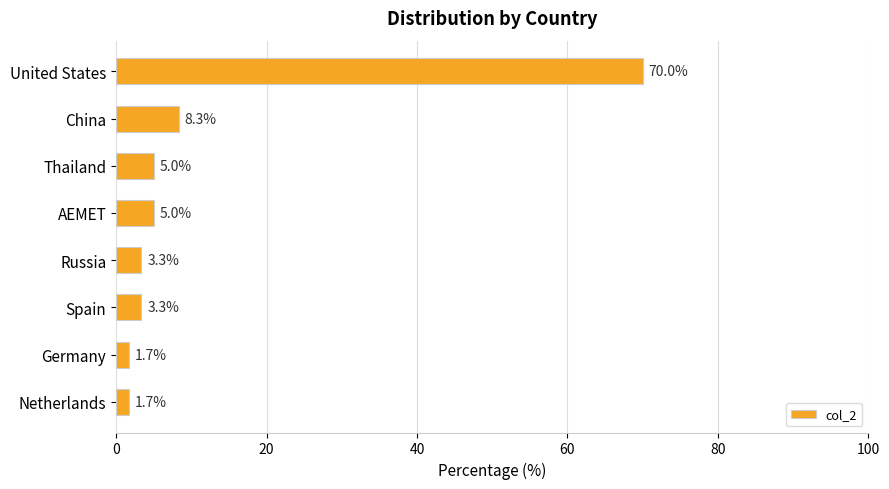

What is the change in value from AEMET to Russia?

-1.7